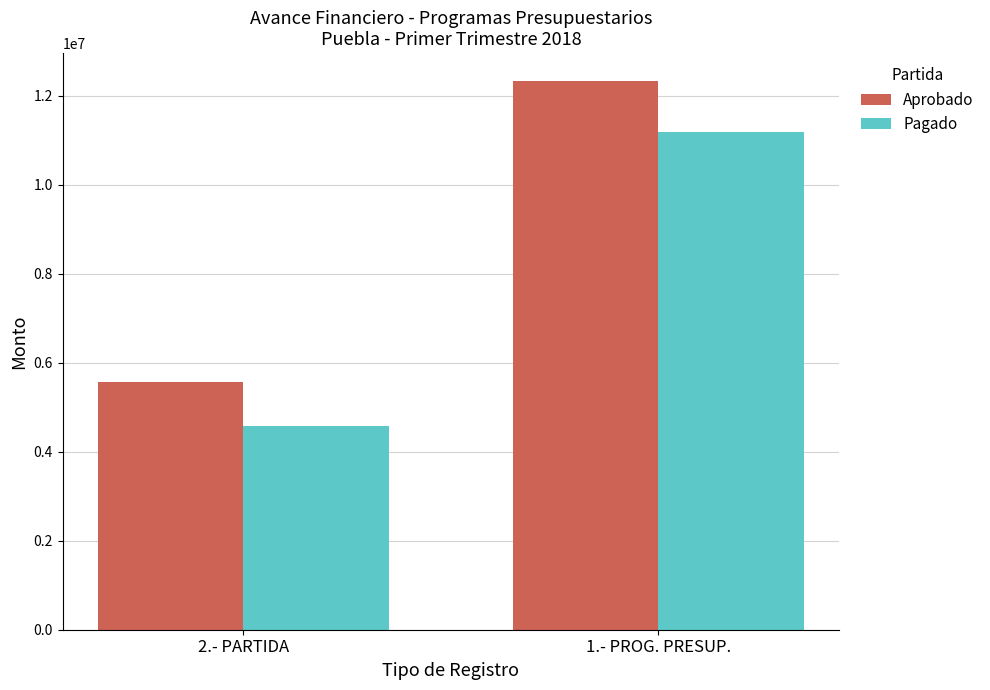

At which label does Aprobado first exceed 12338524?

1.- PROG. PRESUP.